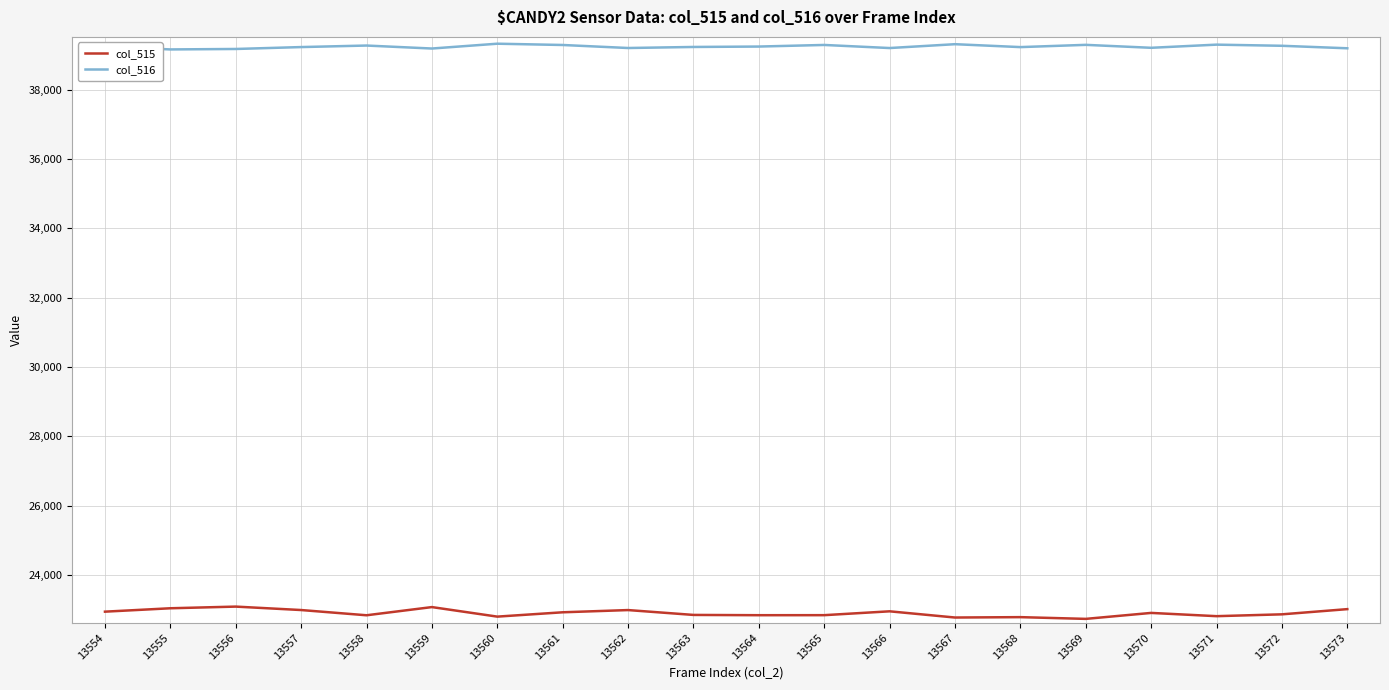

True or false: col_515 has a value of 22799 at 13560.

True